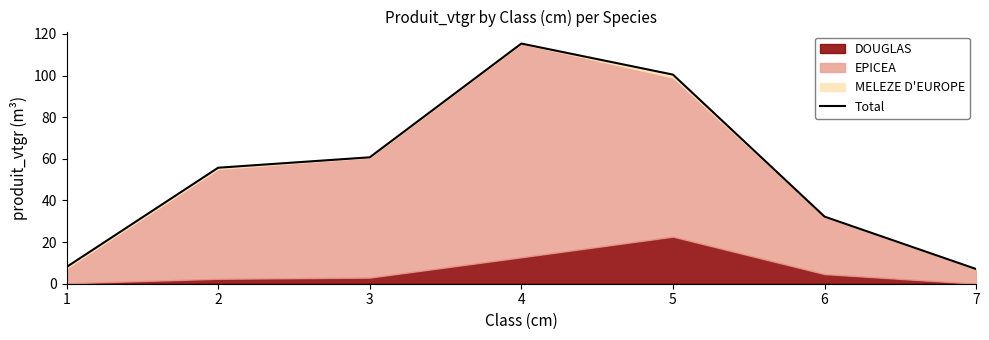

What is the minimum value shown in the chart?

7.0